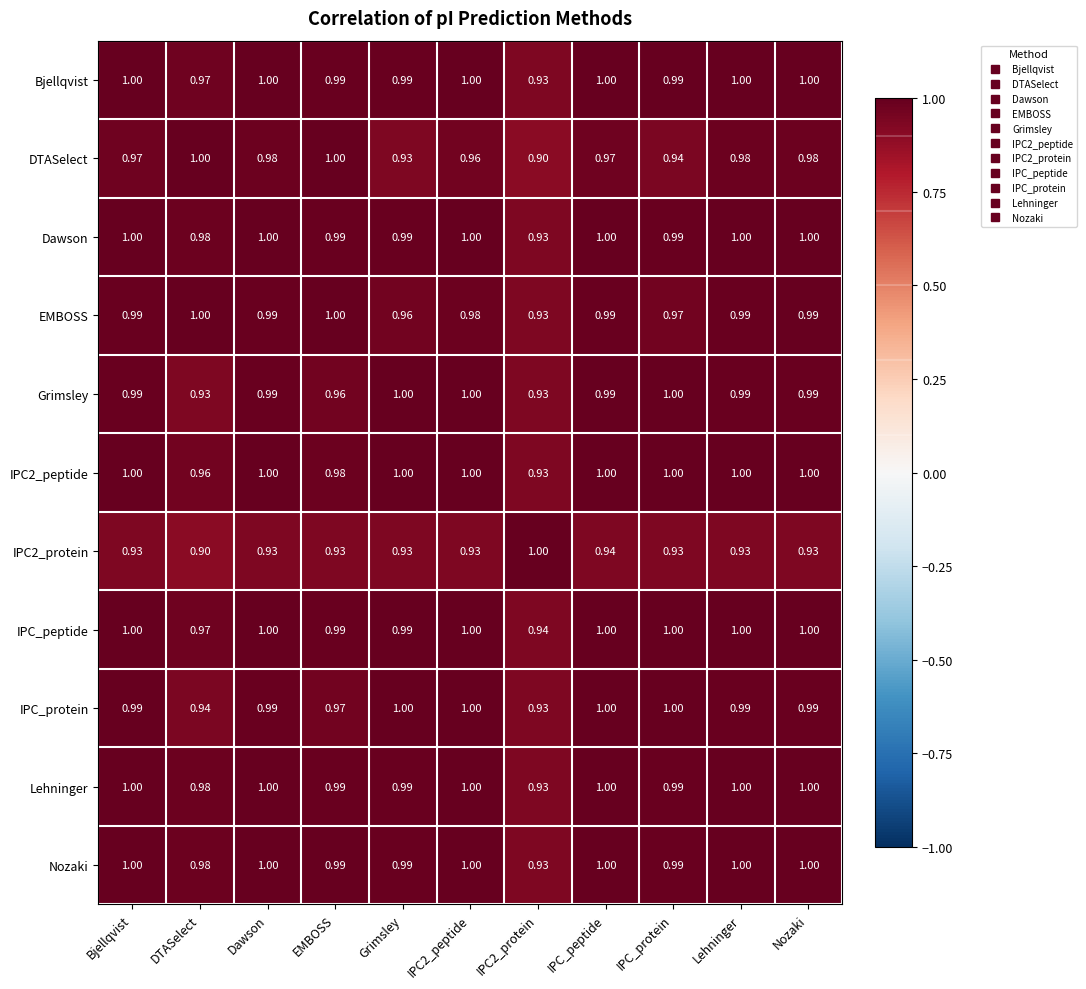

Which series has the largest total across all categories?

IPC_peptide